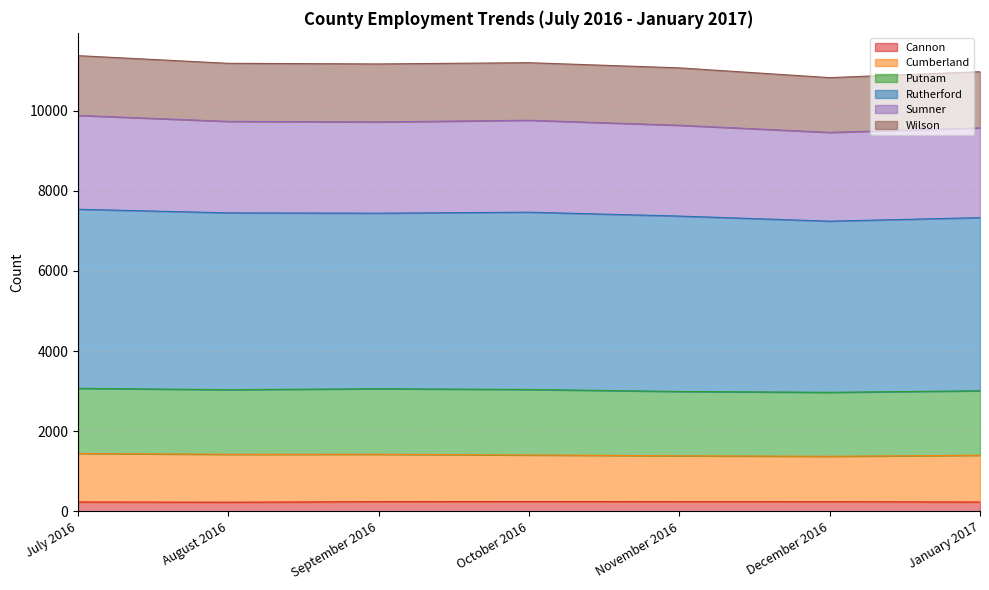

What is the maximum value for Cannon?

244